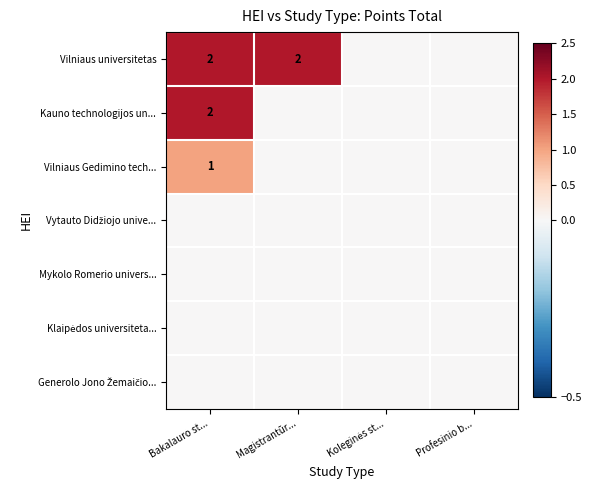

Is the value of Vilniaus Gedimino tech... at Bakalauro st... greater than the value of Vilniaus universitetas at Magistrantūr...?

No